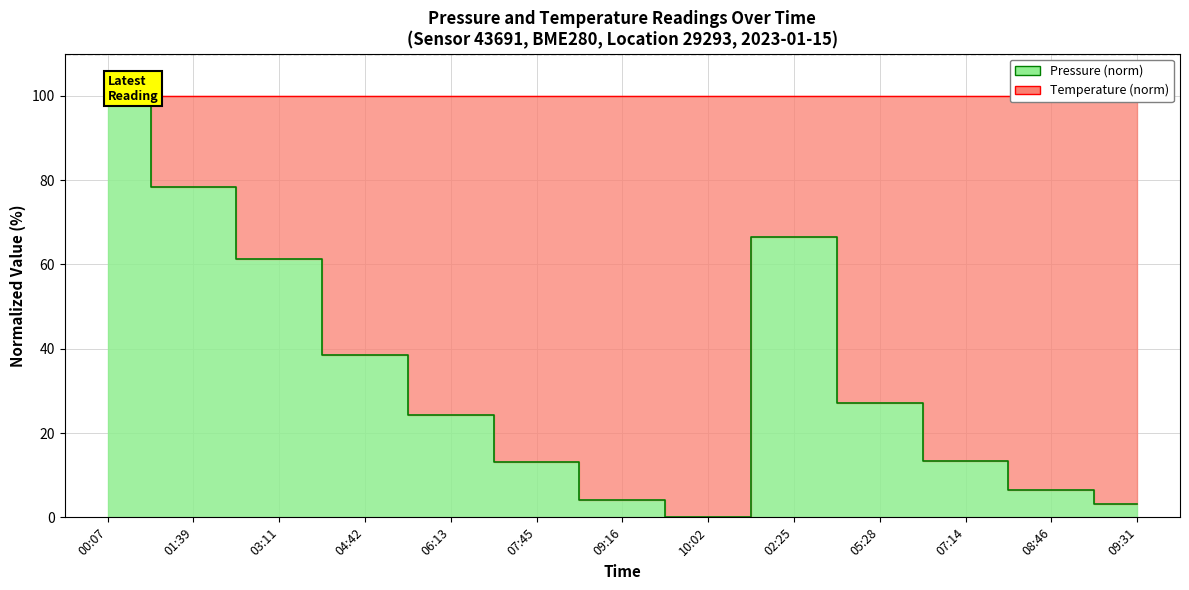

List the labels in order of value, smallest first.

10:02, 09:31, 09:16, 08:46, 07:45, 07:14, 06:13, 05:28, 04:42, 03:11, 02:25, 01:39, 00:07